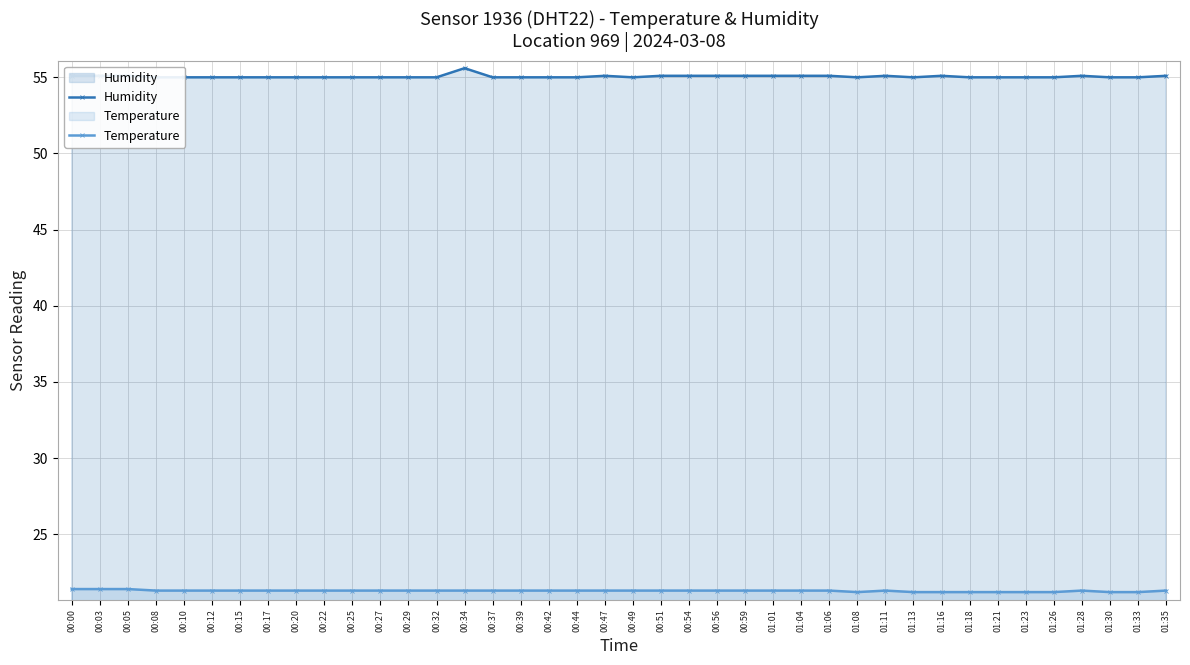

What is the highest value of the Temperature series?

21.4